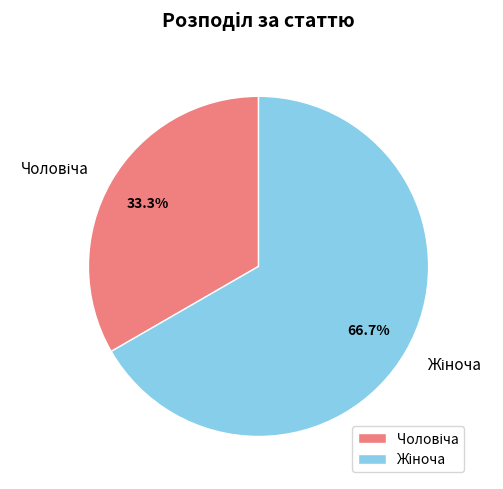

Is there a majority slice in this chart?

Yes